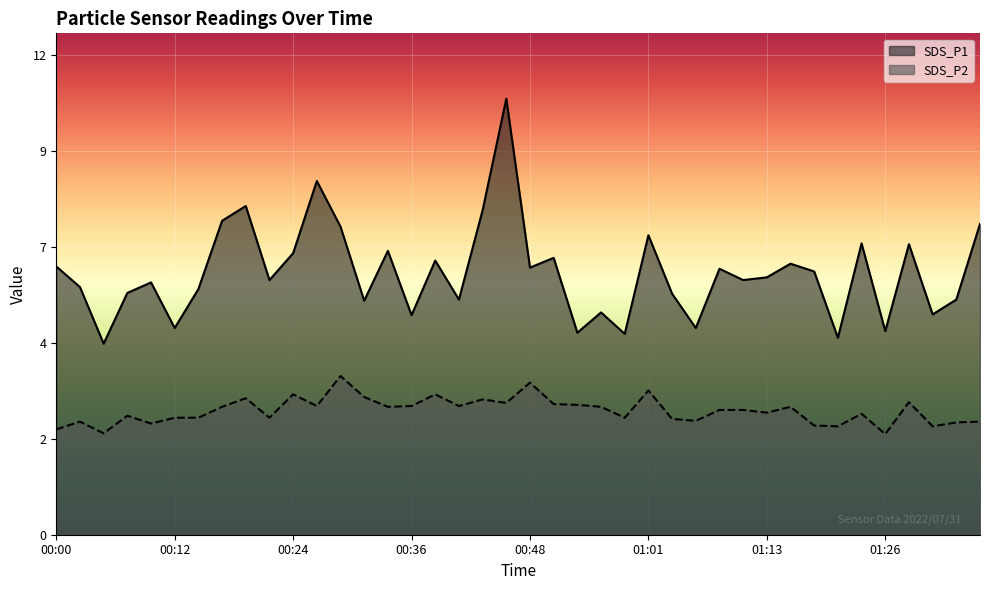

At 01:34, list the series in order from largest to smallest.

SDS_P1, SDS_P2